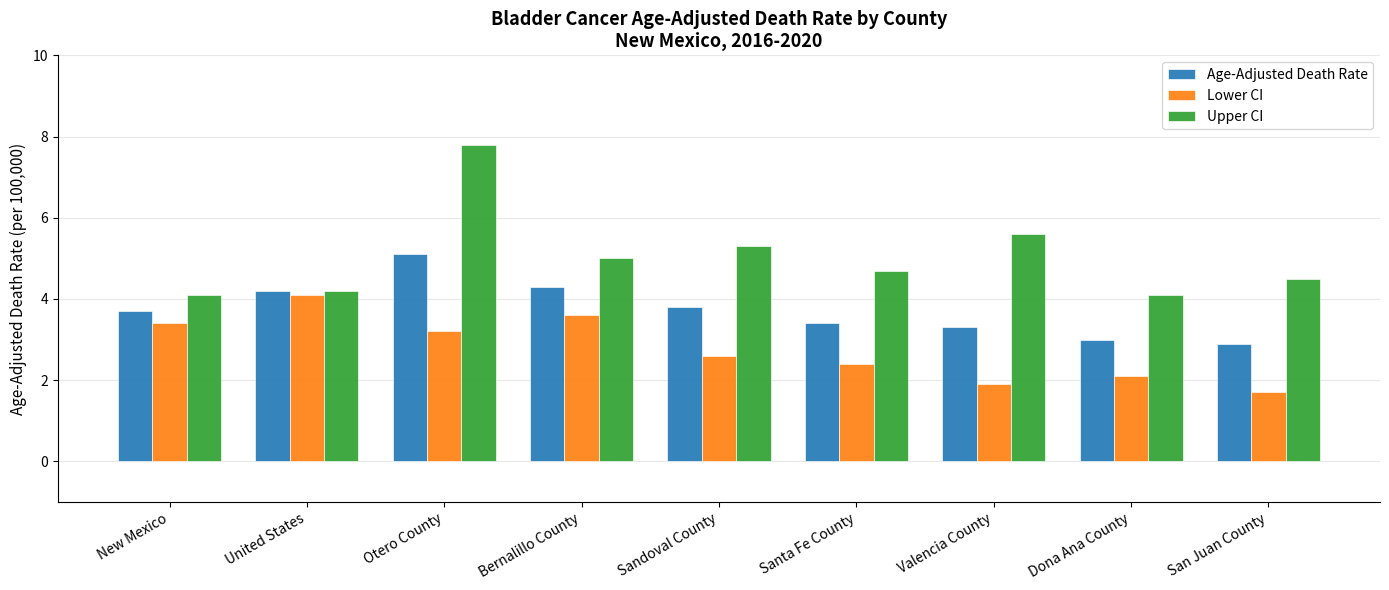

What is the difference between the highest and lowest values at New Mexico?

0.7